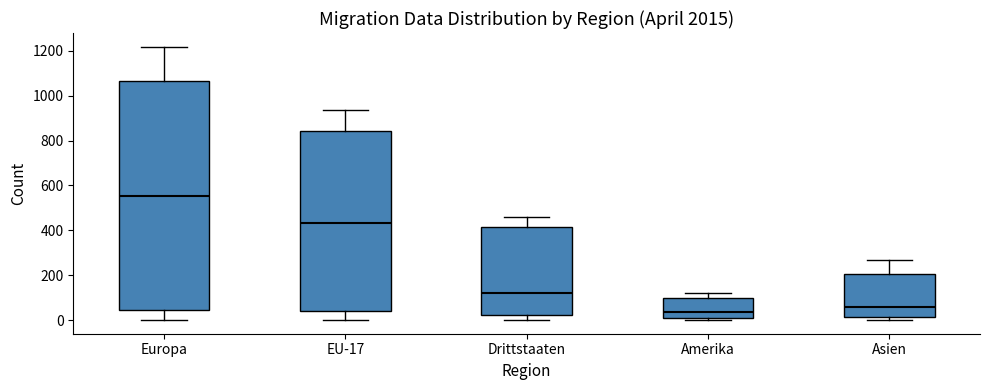

Reading left to right, read every box against the y-axis: the position of its median line, the range the box covers, and the ends of its whiskers. The values are not printed on the chart, so give them approximately, as read against the axis.

Europa: median 560, box 40 to 1060, whiskers 0 to 1220
EU-17: median 440, box 40 to 840, whiskers 0 to 940
Drittstaaten: median 120, box 20 to 420, whiskers 0 to 460
Amerika: median 40, box 0 to 100, whiskers 0 (just below the box's lower edge) to 120
Asien: median 60, box 20 to 200, whiskers 0 to 260